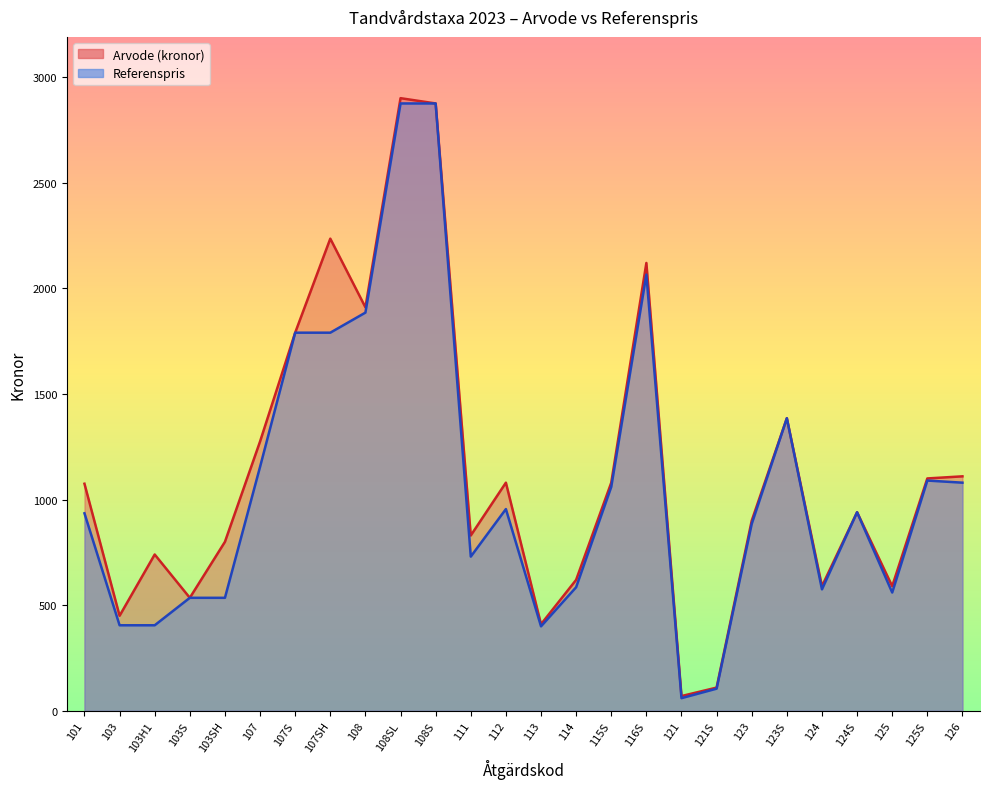

How many lines are shown in the chart?

2